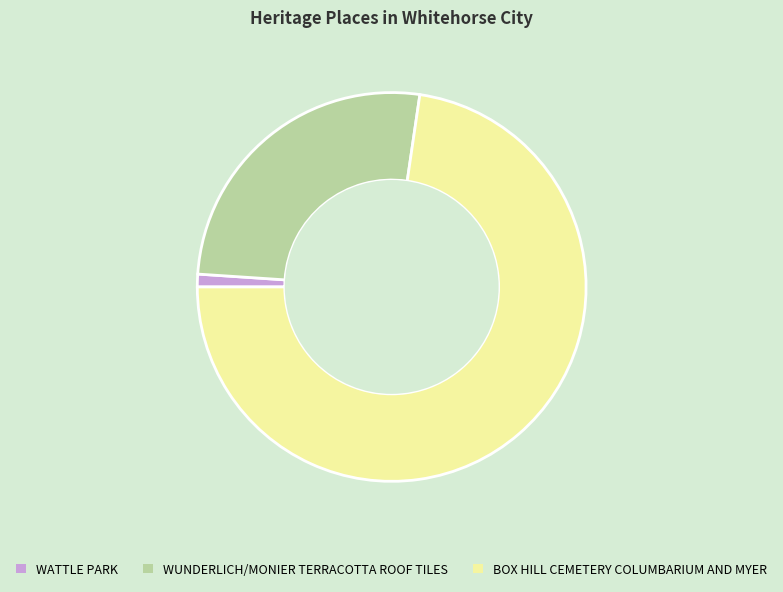

Rank the categories by value from lowest to highest.

WATTLE PARK, WUNDERLICH/MONIER TERRACOTTA ROOF TILES, BOX HILL CEMETERY COLUMBARIUM AND MYER